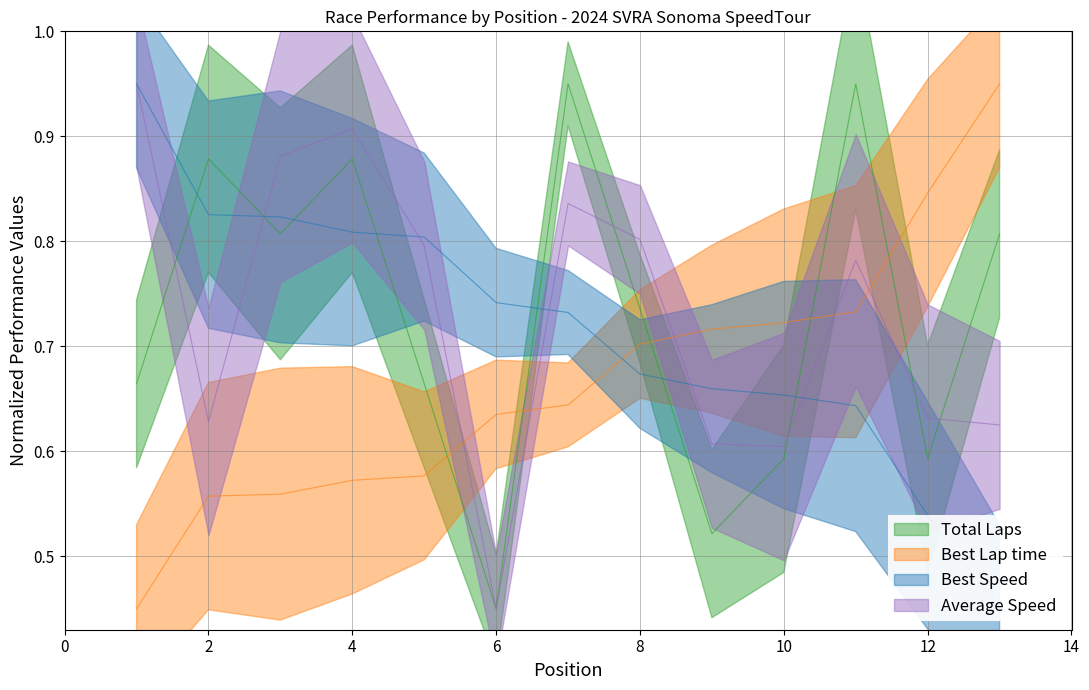

Is it true that Best Speed equals 0.7 at 9?

True